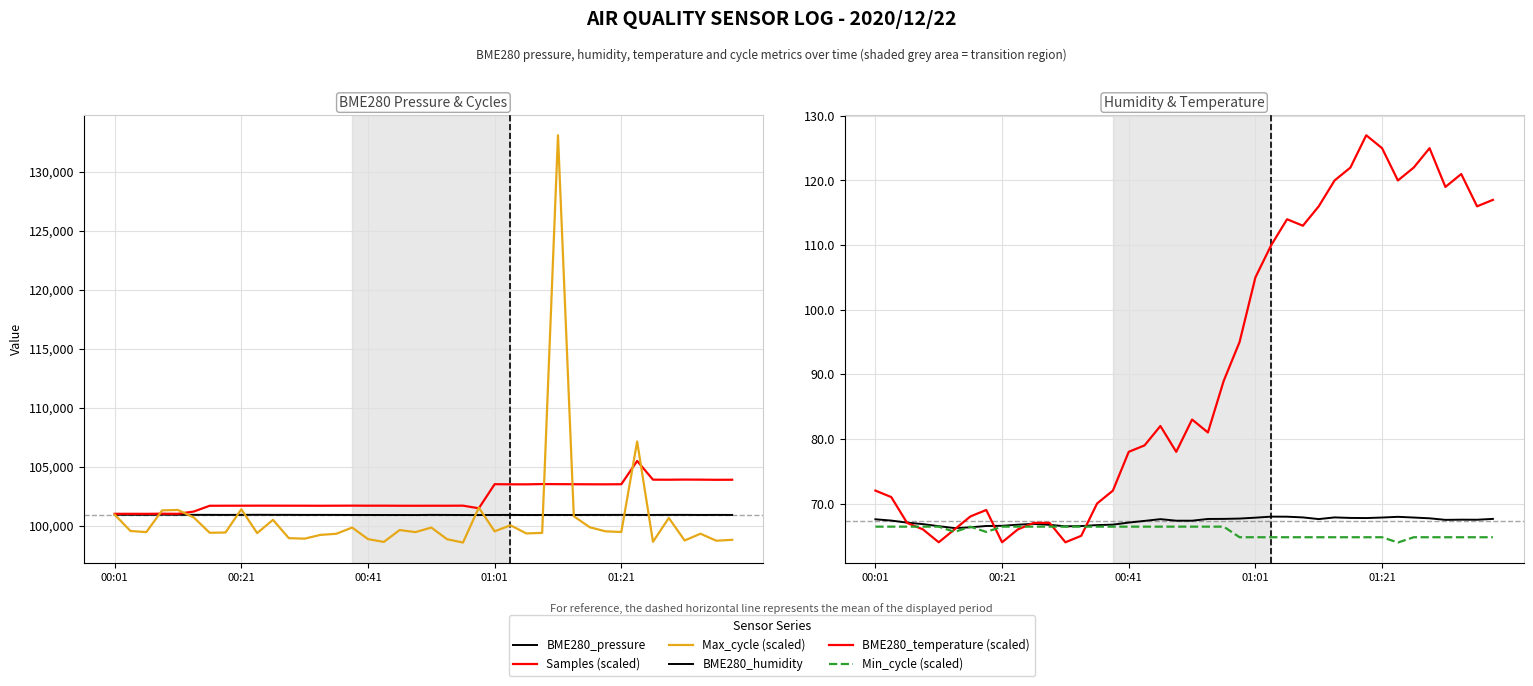

What are all the series names shown in the legend?

BME280_pressure, Samples (scaled), Max_cycle (scaled), BME280_humidity, BME280_temperature (scaled), Min_cycle (scaled)